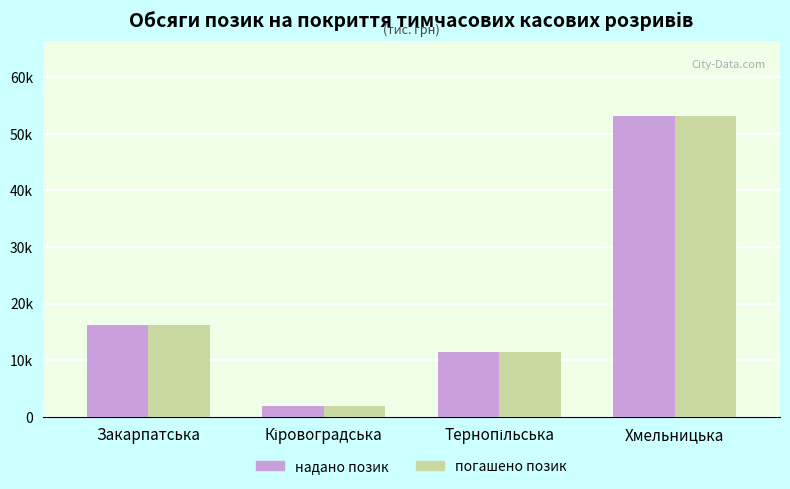

What are all the series names shown in the legend?

надано позик, погашено позик